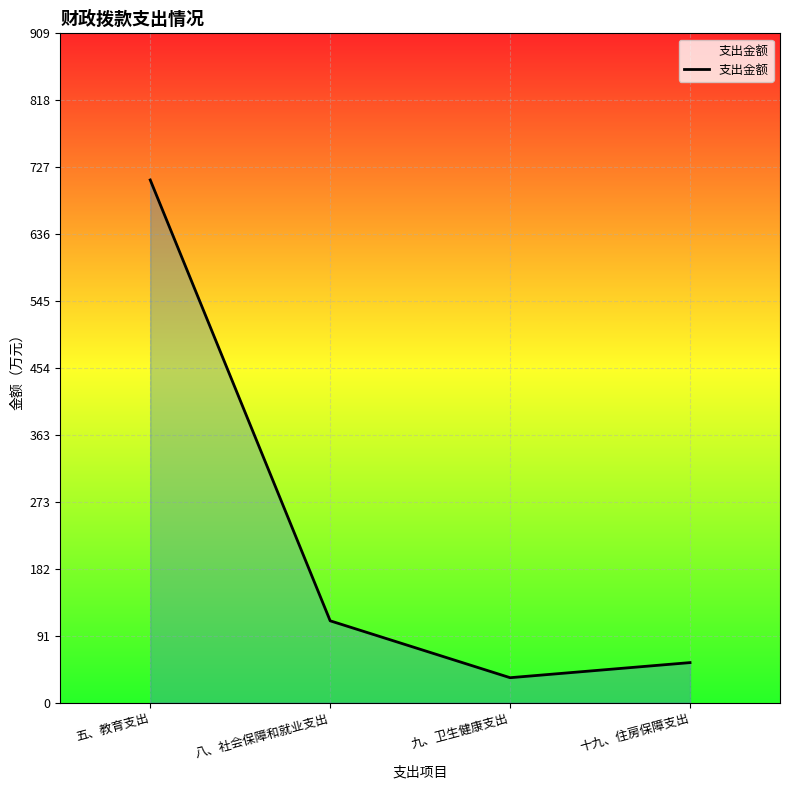

How many interior local valleys (lower than both neighbors) does the data have?

1